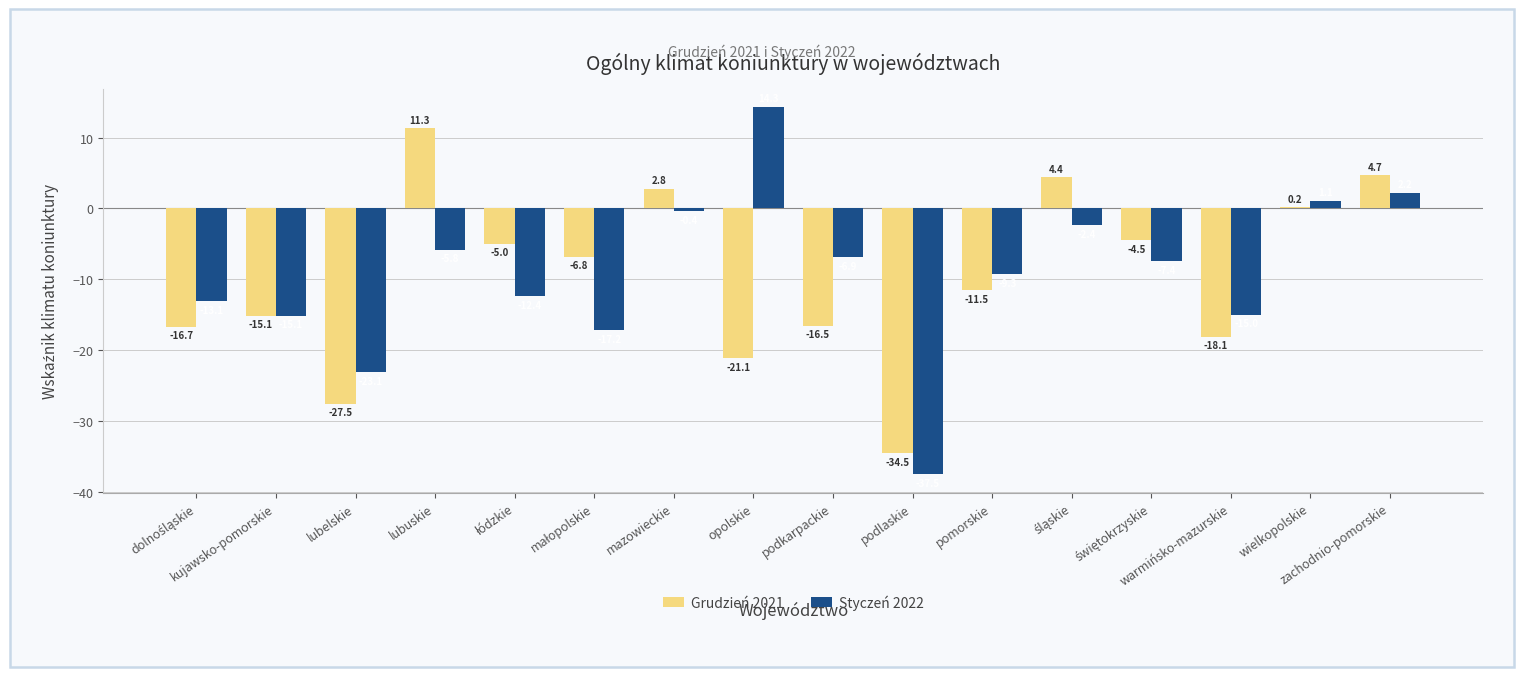

The Styczeń 2022 series shows -3.0 at pomorskie. True or false?

False